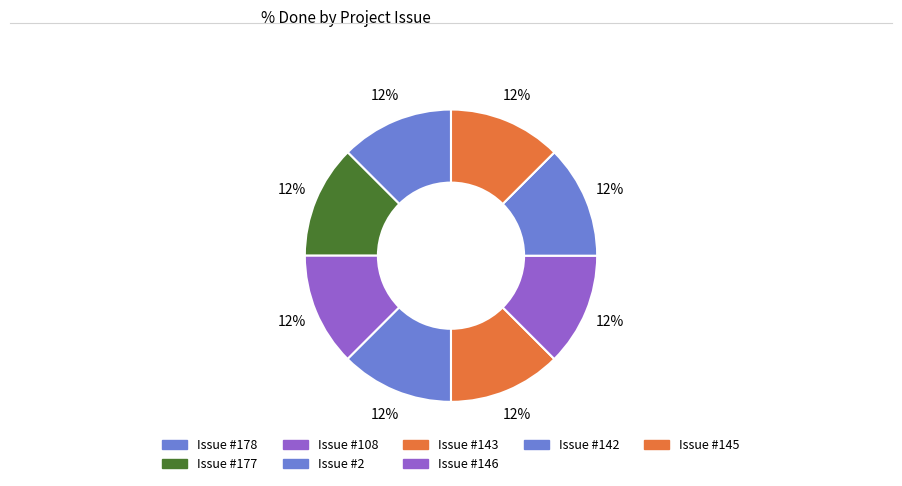

How many slices are in this pie chart?

8